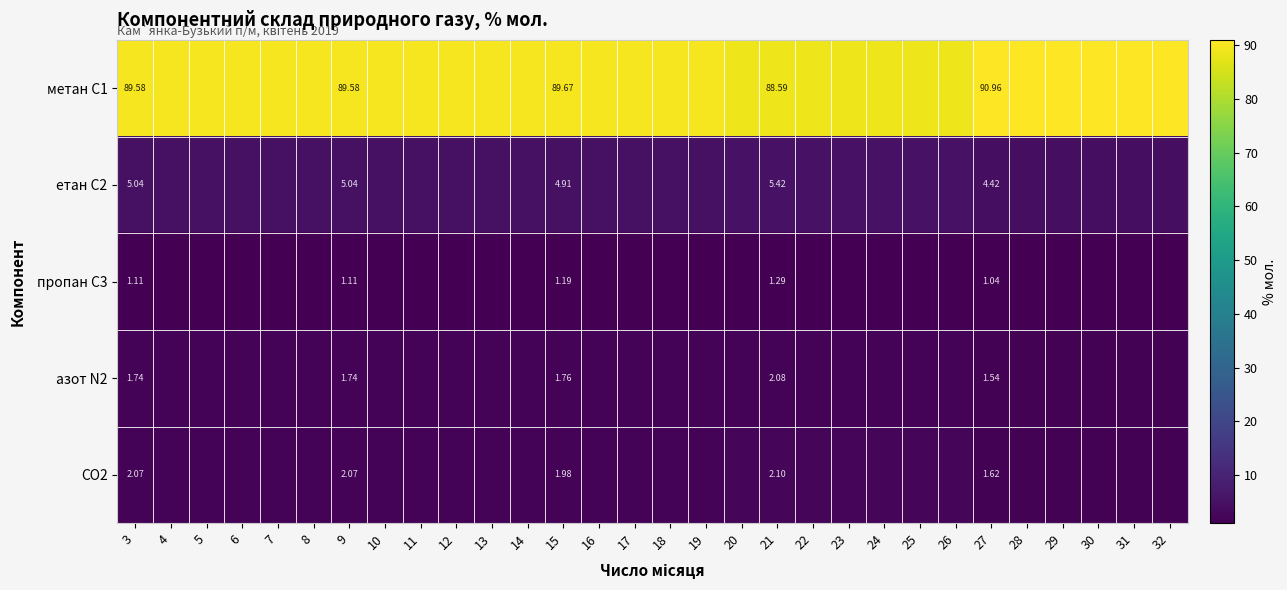

What is the sum of the метан С1 values at 28 and 29?

181.9